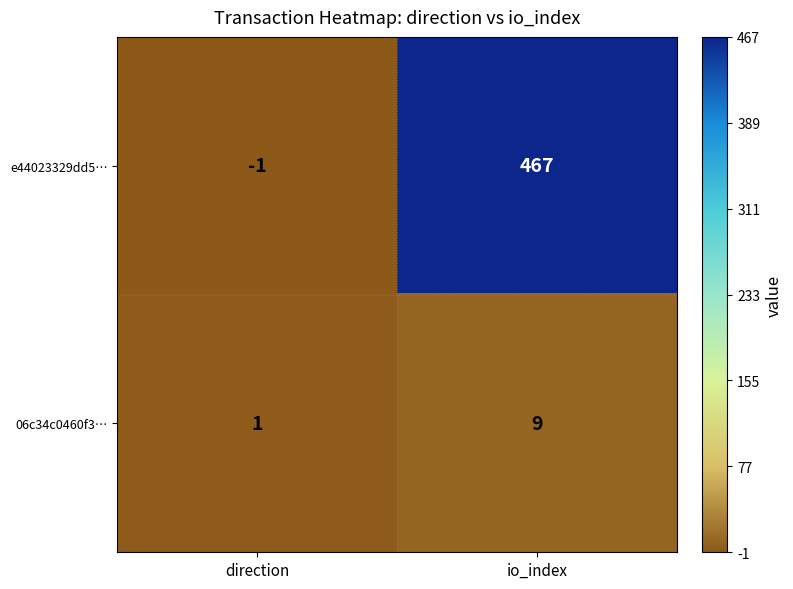

What is the average value of the e44023329dd5… series?

233